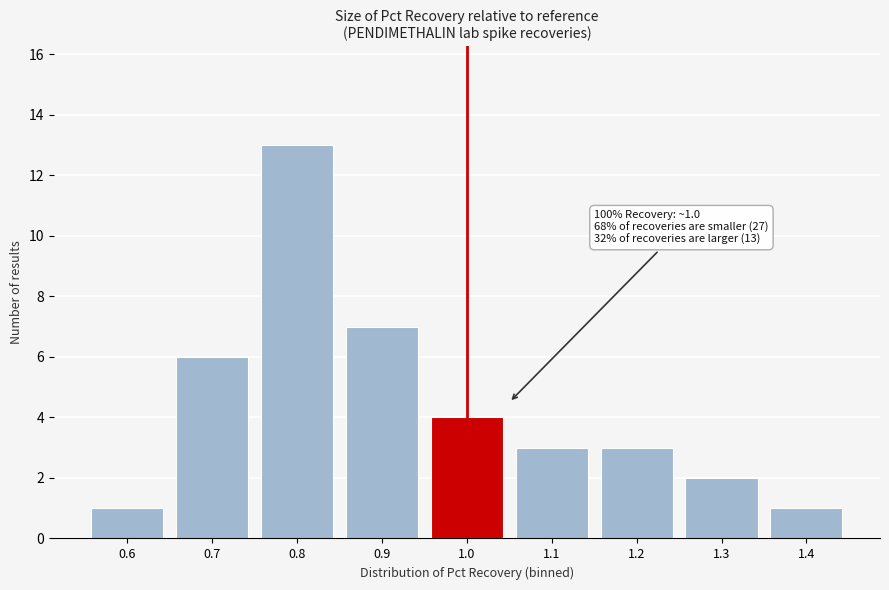

Reading left to right, list all the values displayed in this chart.

0.6=1	0.7=6	0.8=13	0.9=7	1.0=4	1.1=3	1.2=3	1.3=2	1.4=1